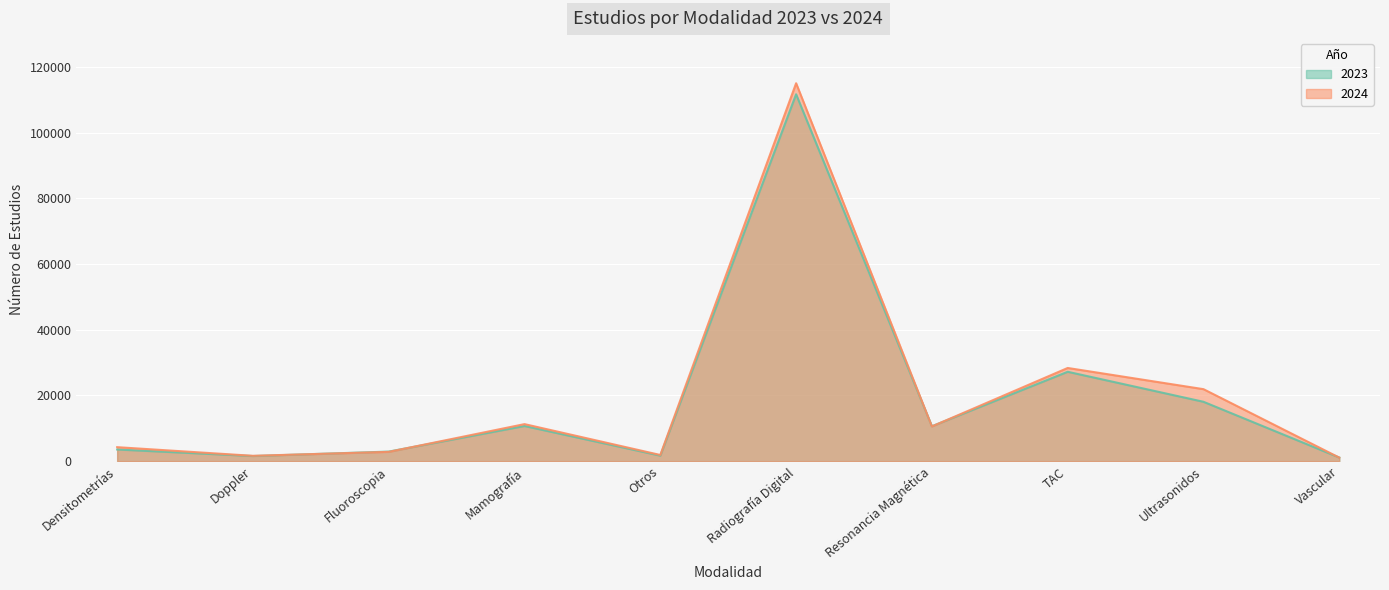

What is the maximum value for 2024?

115005